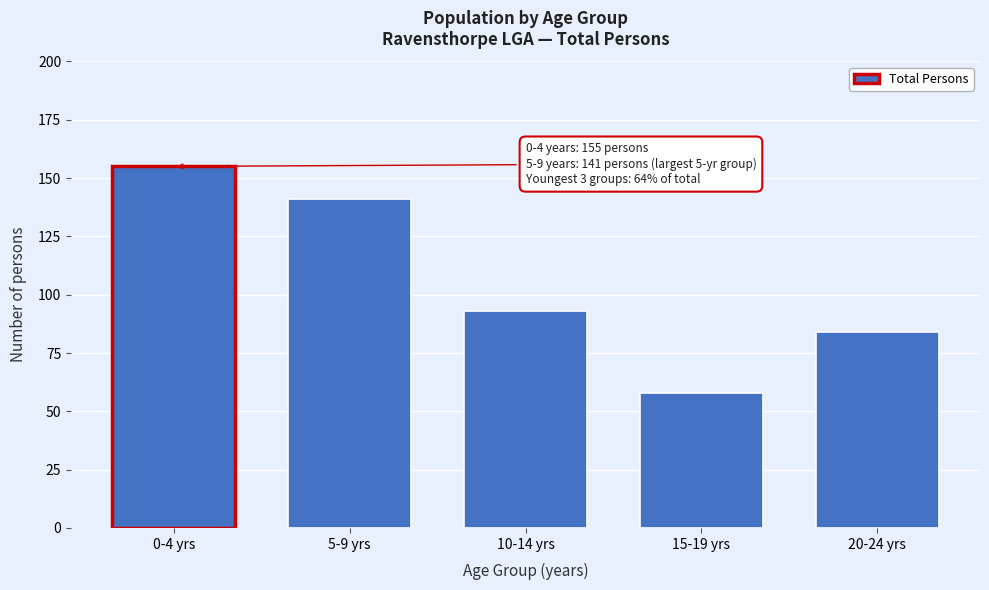

Reading left to right, list all the values displayed in this chart.

155	141	93	58	84